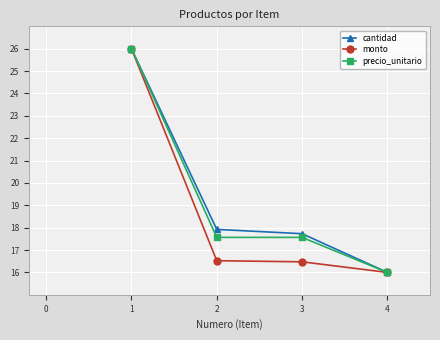

True or false: cantidad has more than 1 interior local peaks.

False